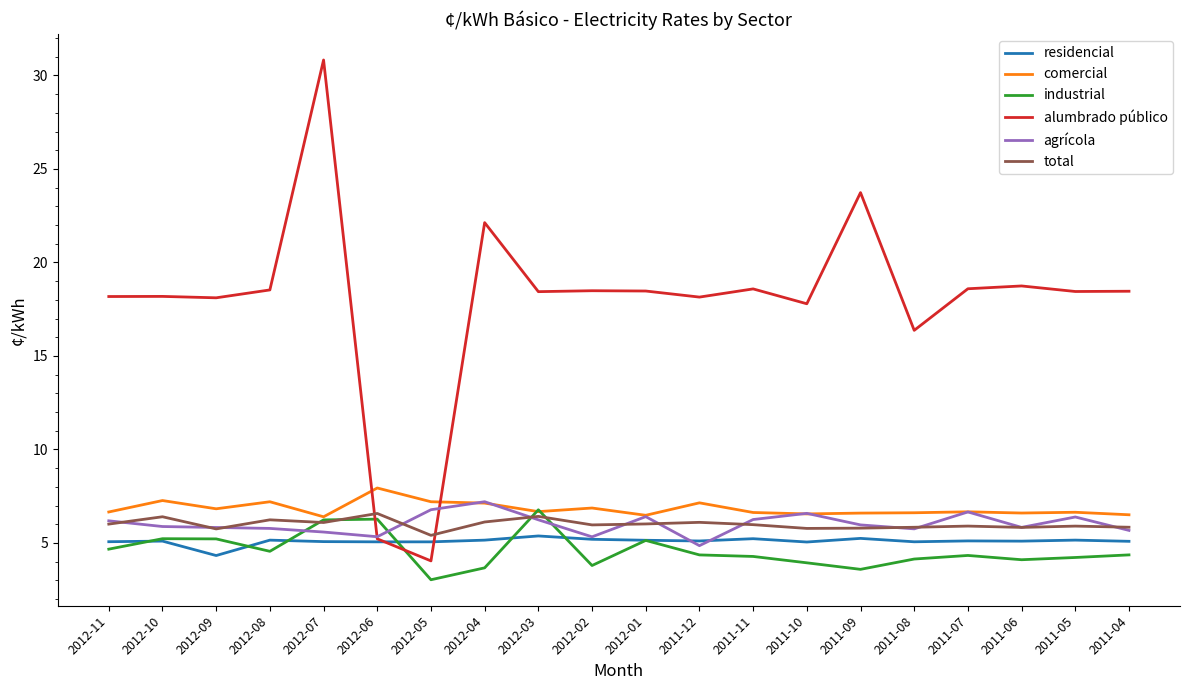

What value does the alumbrado público series have at 2011-06?

18.7